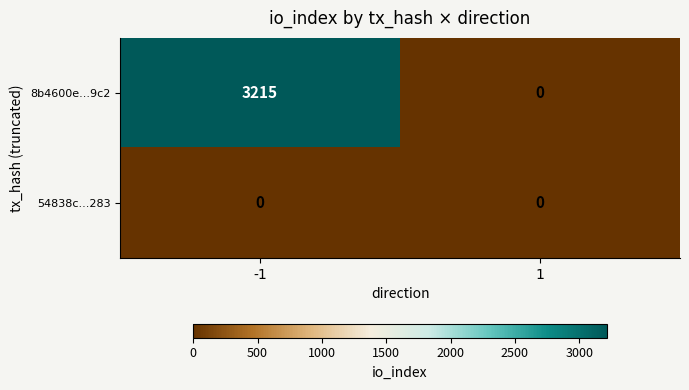

True or false: 8b4600e...9c2 has a value of 3215 at -1.

True